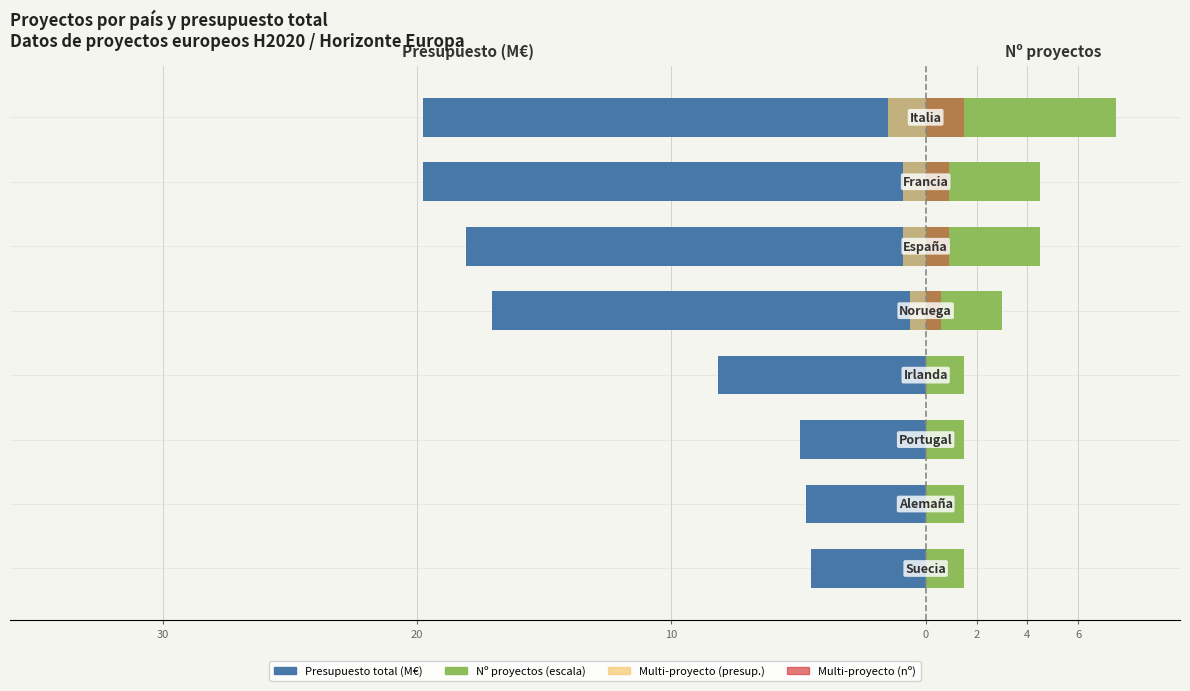

Reading right to left, transcribe all the data shown in this chart.

Presupuesto total (M€): -19.8	-19.8	-18.1	-17.0	-8.2	-5.0	-4.7	-4.5
Nº proyectos (×1.5M): 7.5	4.5	4.5	3.0	1.5	1.5	1.5	1.5